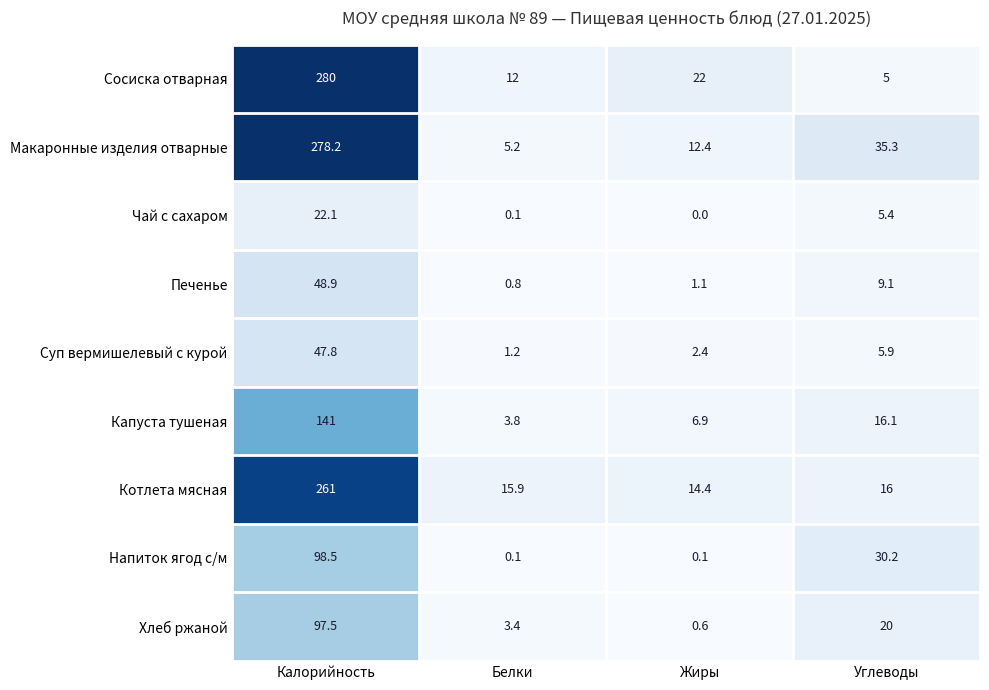

What is the approximate value of Печенье at Белки?

0.8